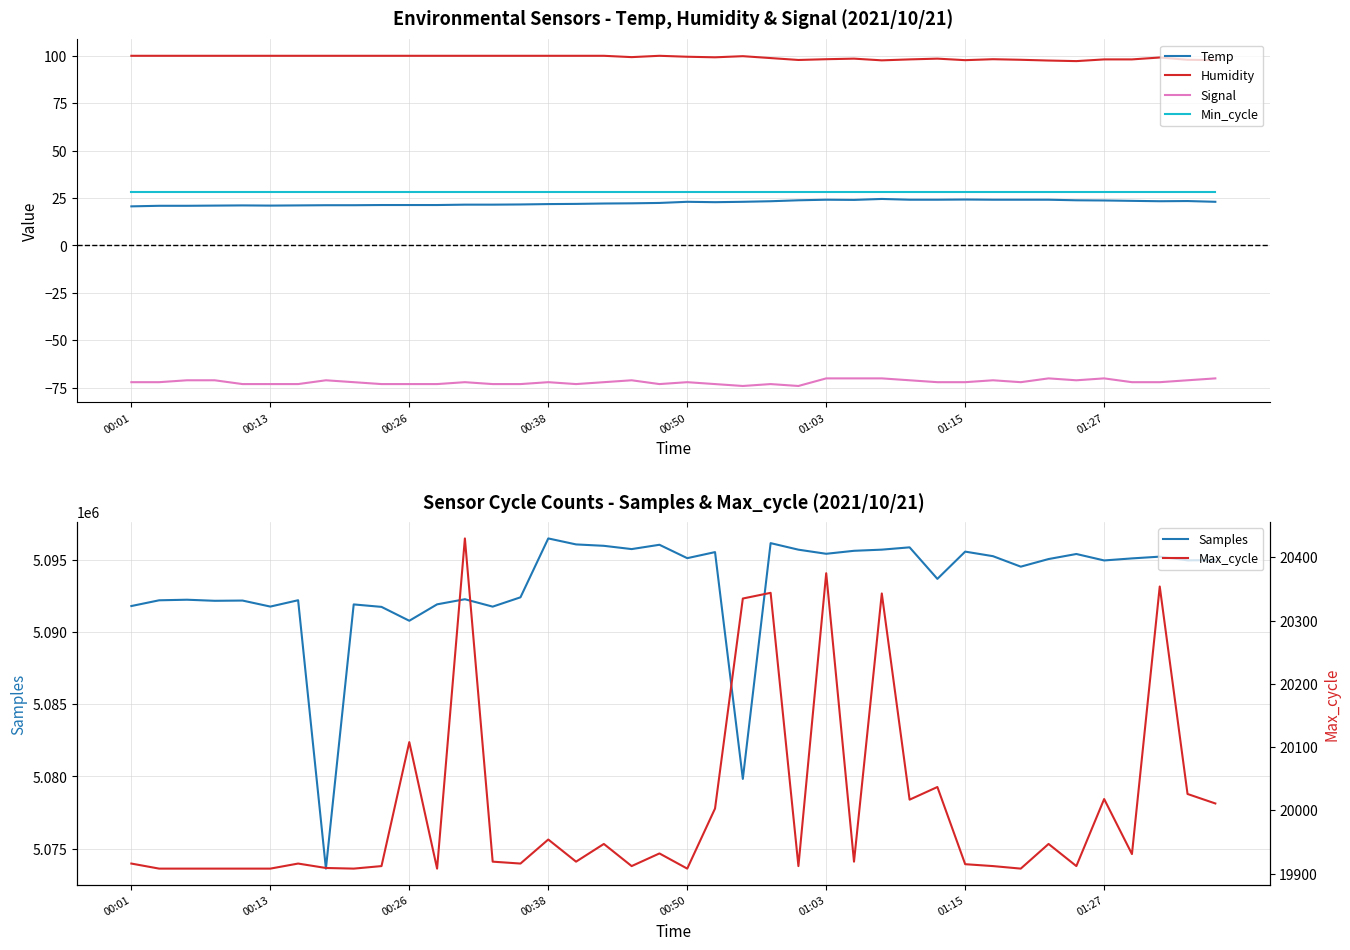

What is the difference between the second highest and second lowest values in the Temp series?

3.3